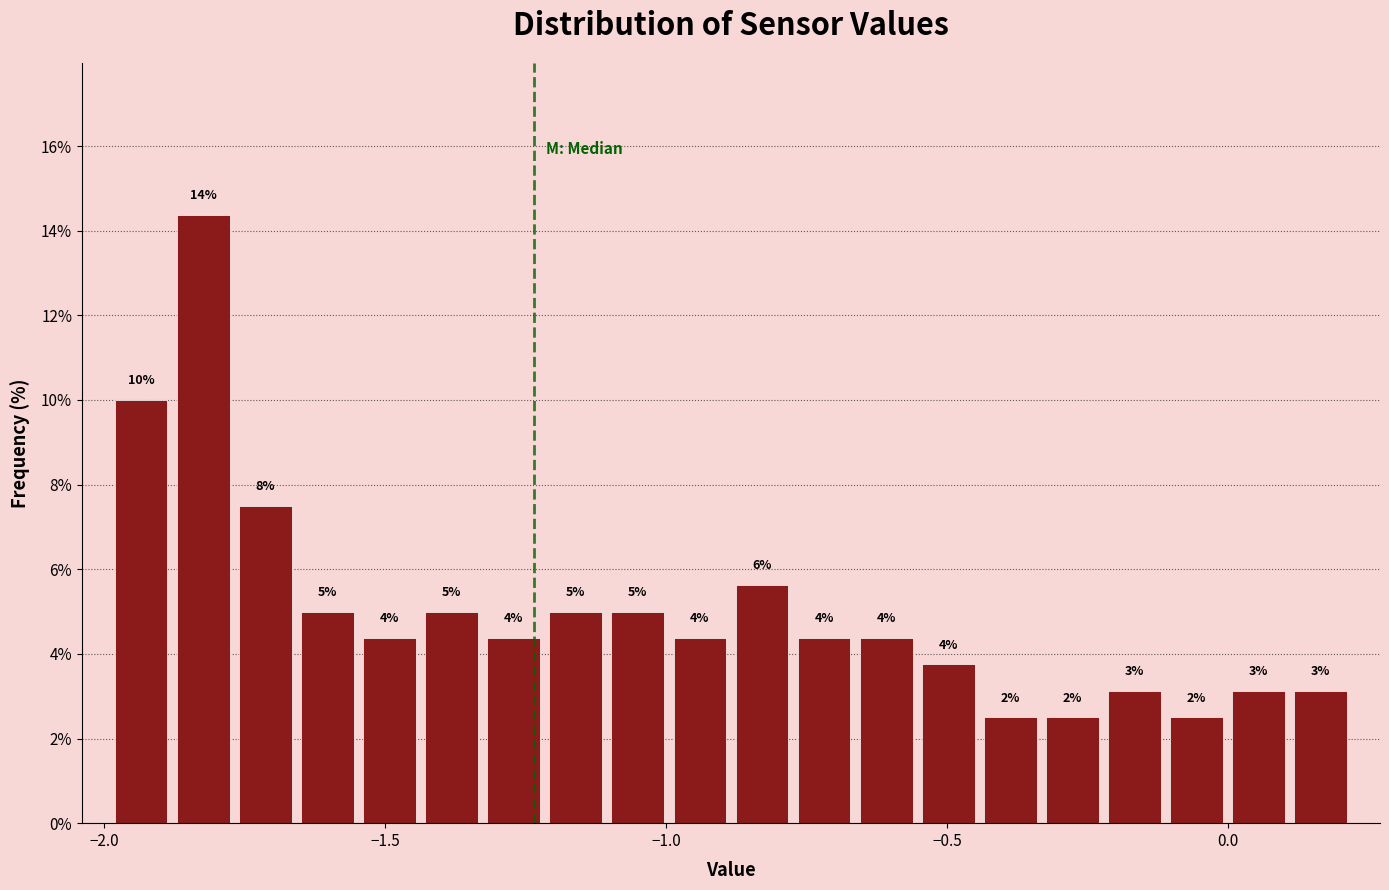

Around what value on the x-axis is the tallest bar? Give the approximate position of its centre, as read against the axis.

-1.80